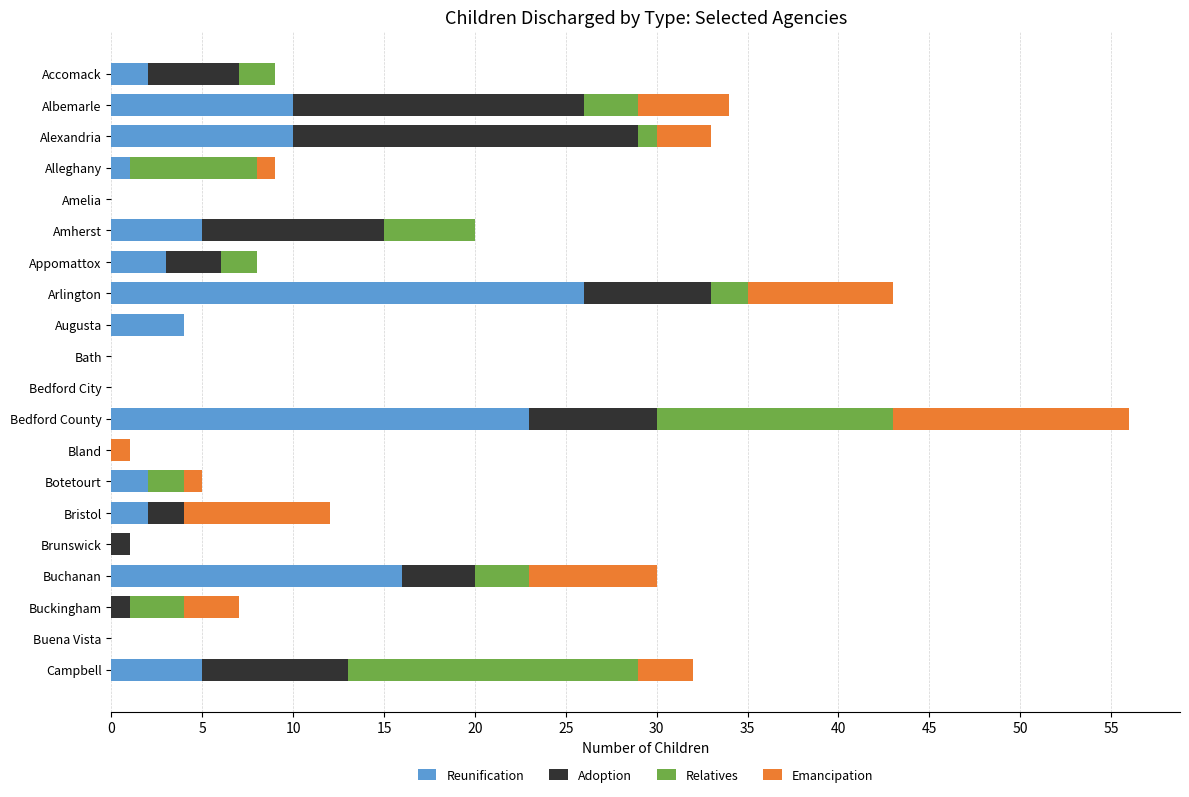

Count the number of categories in the chart.

20